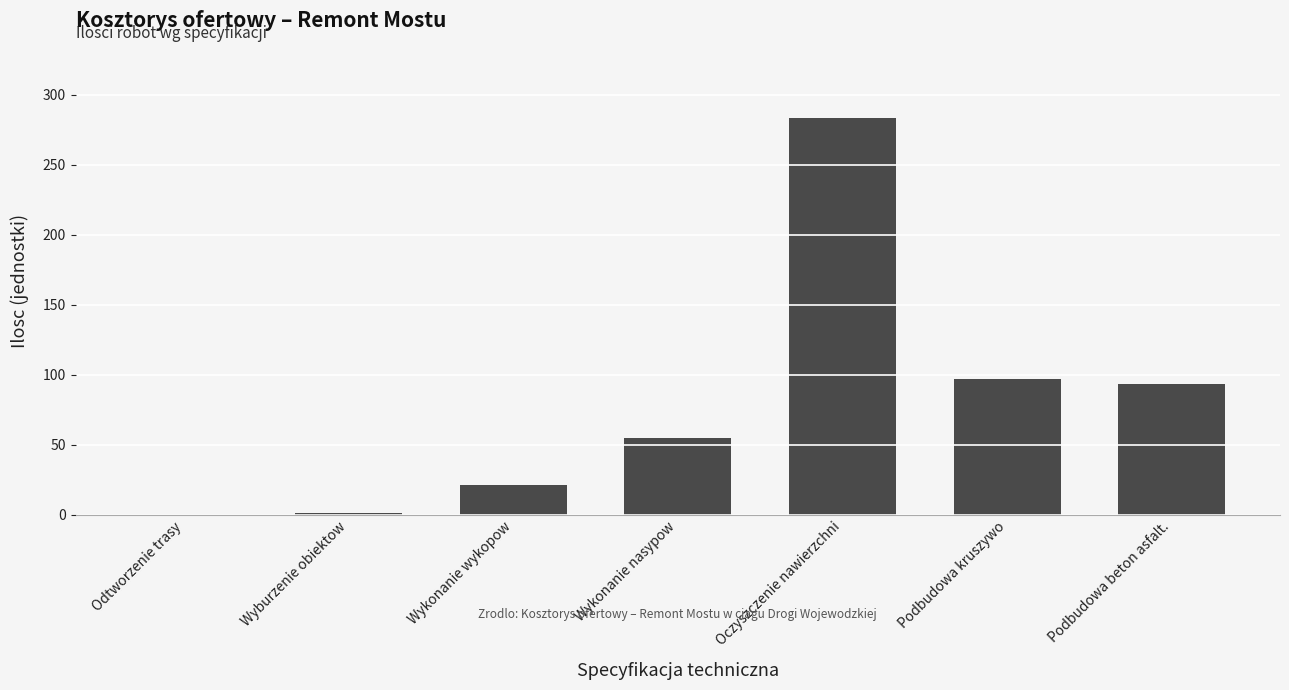

What is the sum of the values at Podbudowa kruszywo and Oczyszczenie nawierzchni?

380.8